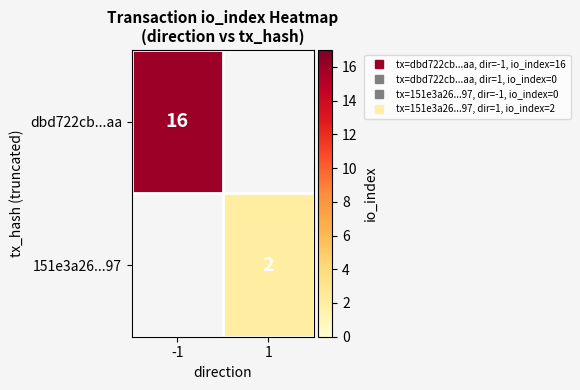

List the labels in order of dbd722cb...aa value, largest first.

-1, 1